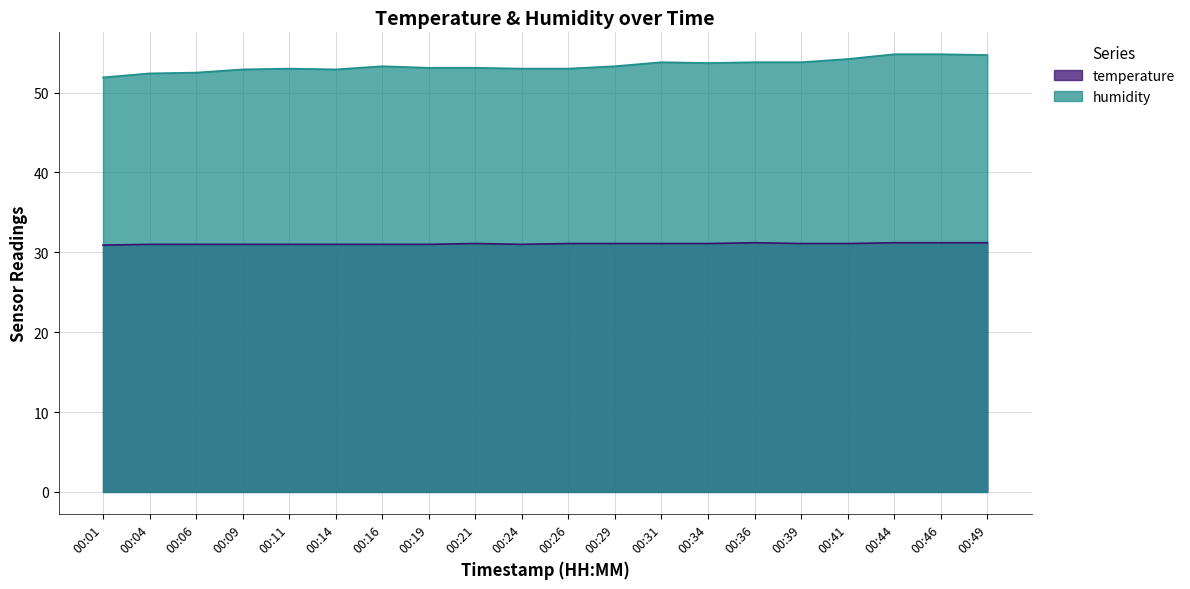

What is the difference between the temperature values at 00:36 and 00:41?

0.1